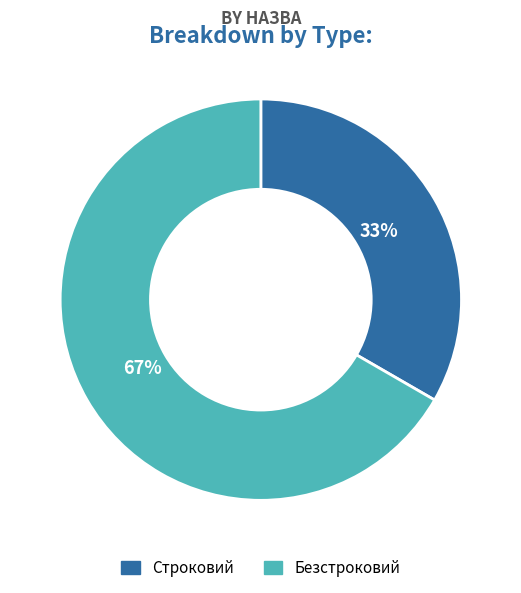

What is the smallest slice in the pie chart?

Строковий